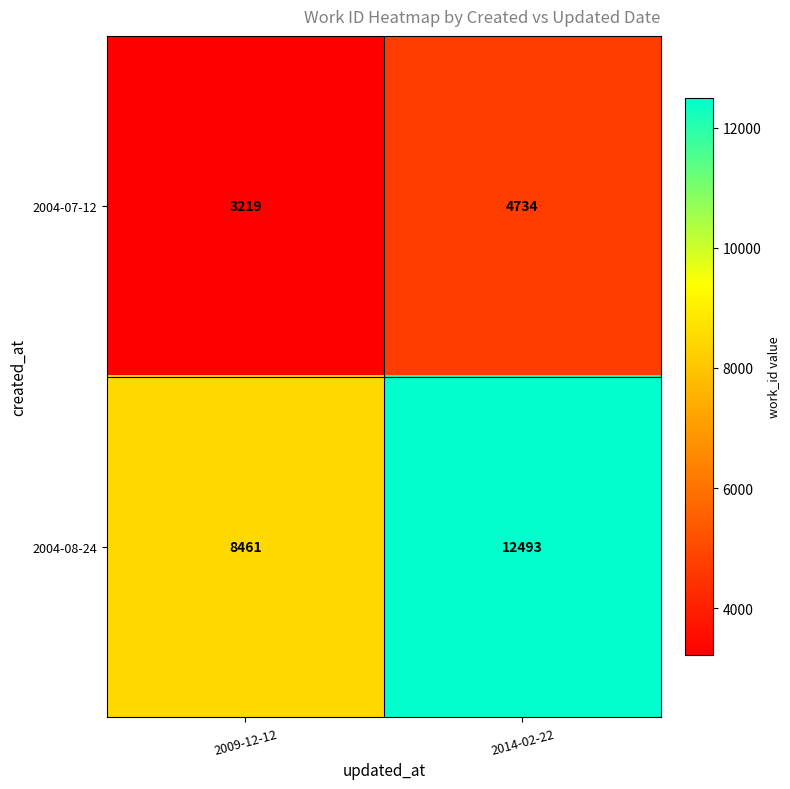

At which label is 2004-08-24 closest to 10477?

2009-12-12